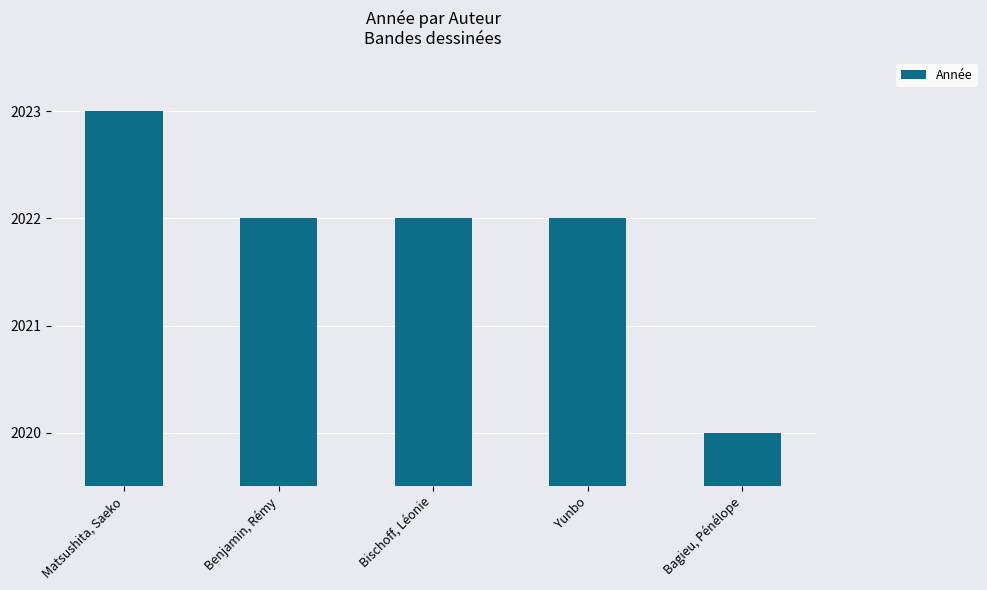

At which category does the chart reach its minimum across all series?

Bagieu, Pénélope